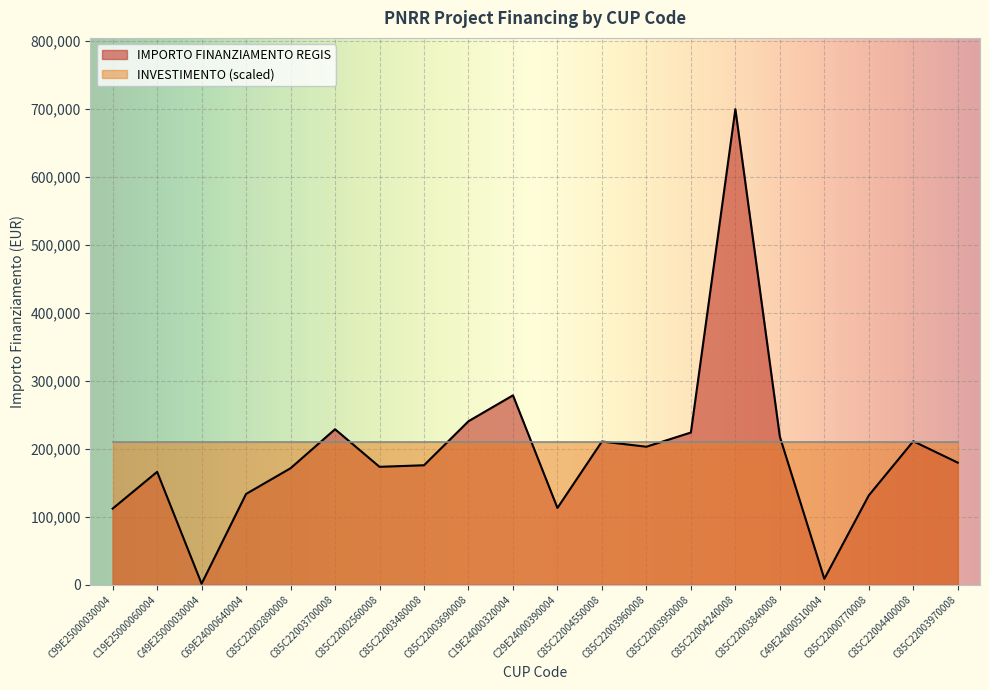

Which category has the lowest value across all series?

C49E25000030004